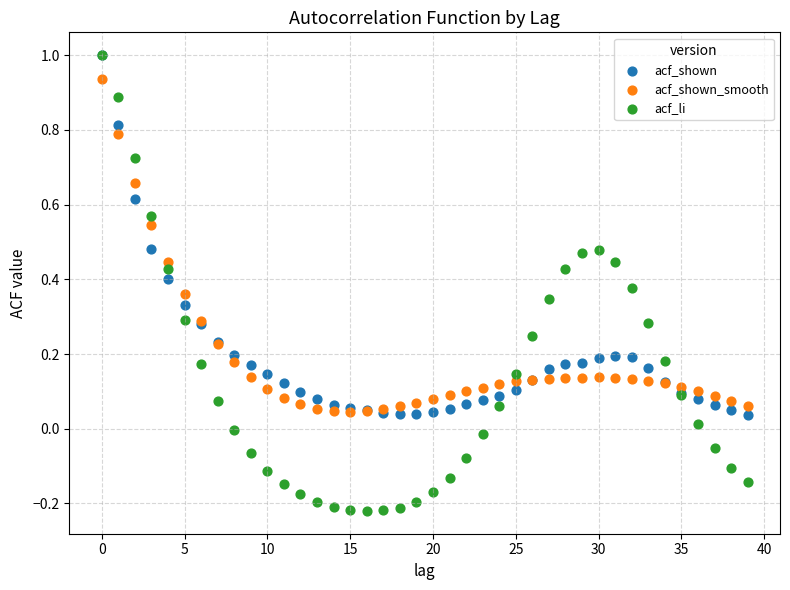

What are all the series names shown in the legend?

acf_shown, acf_shown_smooth, acf_li